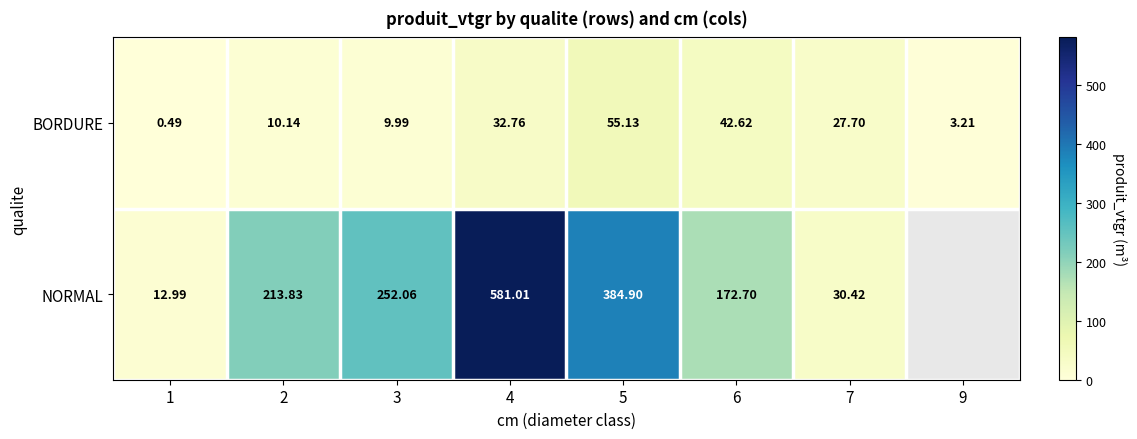

Which series changed the most between 2 and 5?

NORMAL